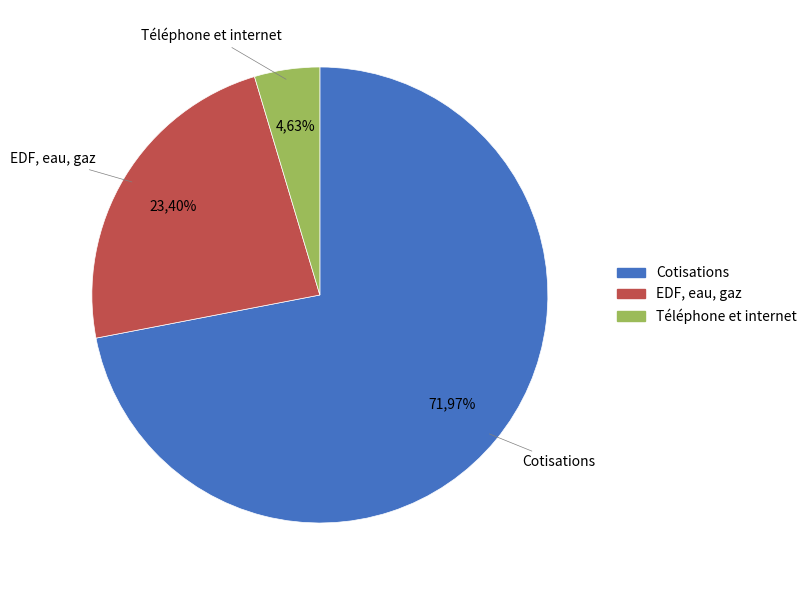

To the nearest percent, what portion does Téléphone et internet represent?

5%